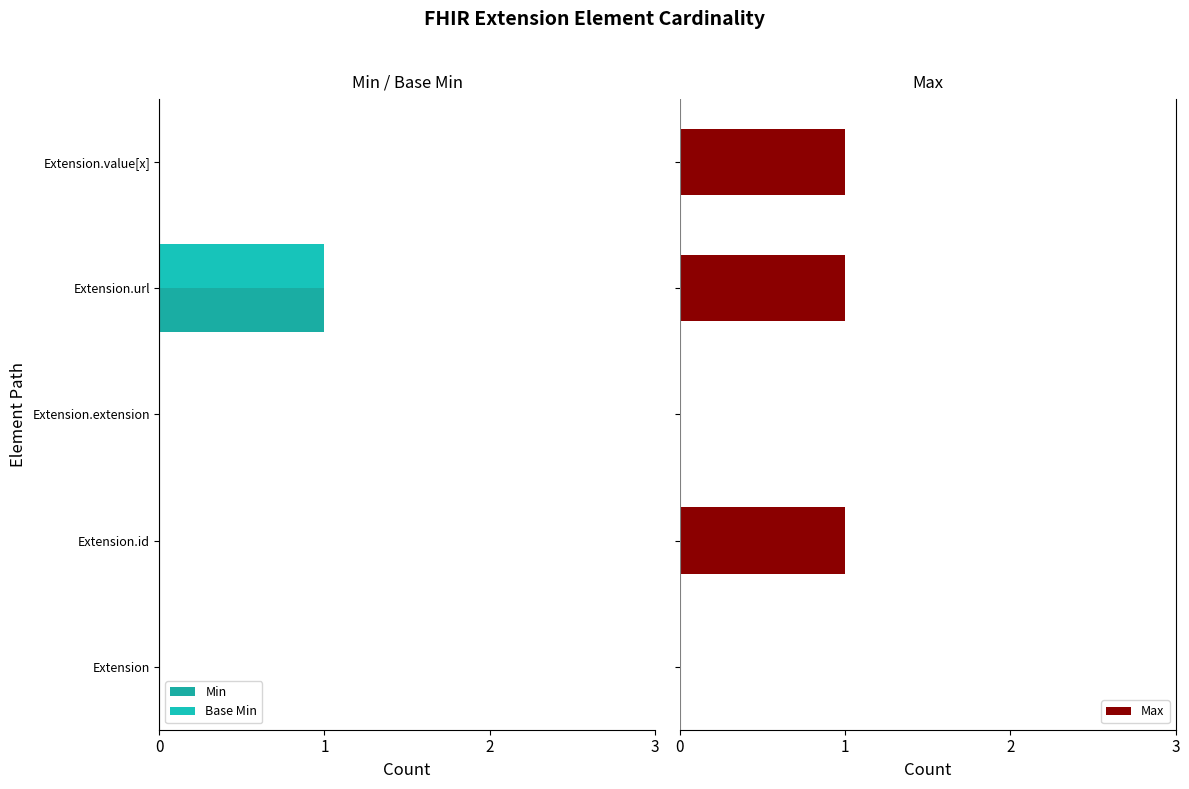

What is the sum of all Max values?

3